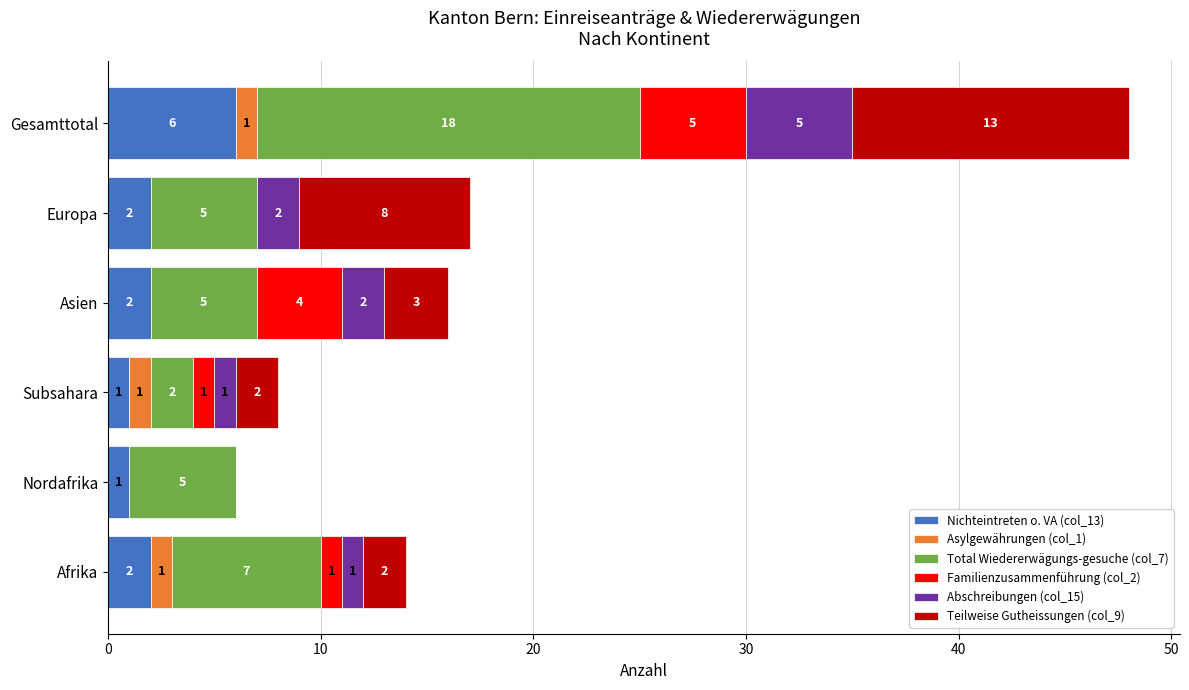

What is the maximum value for Nichteintreten o. VA (col_13)?

6